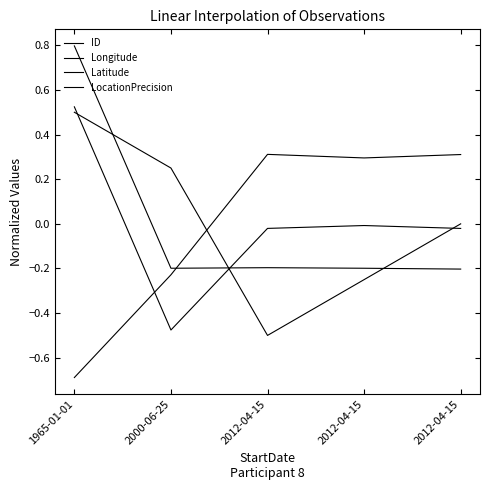

Does the chart display data point markers on the line(s)?

No